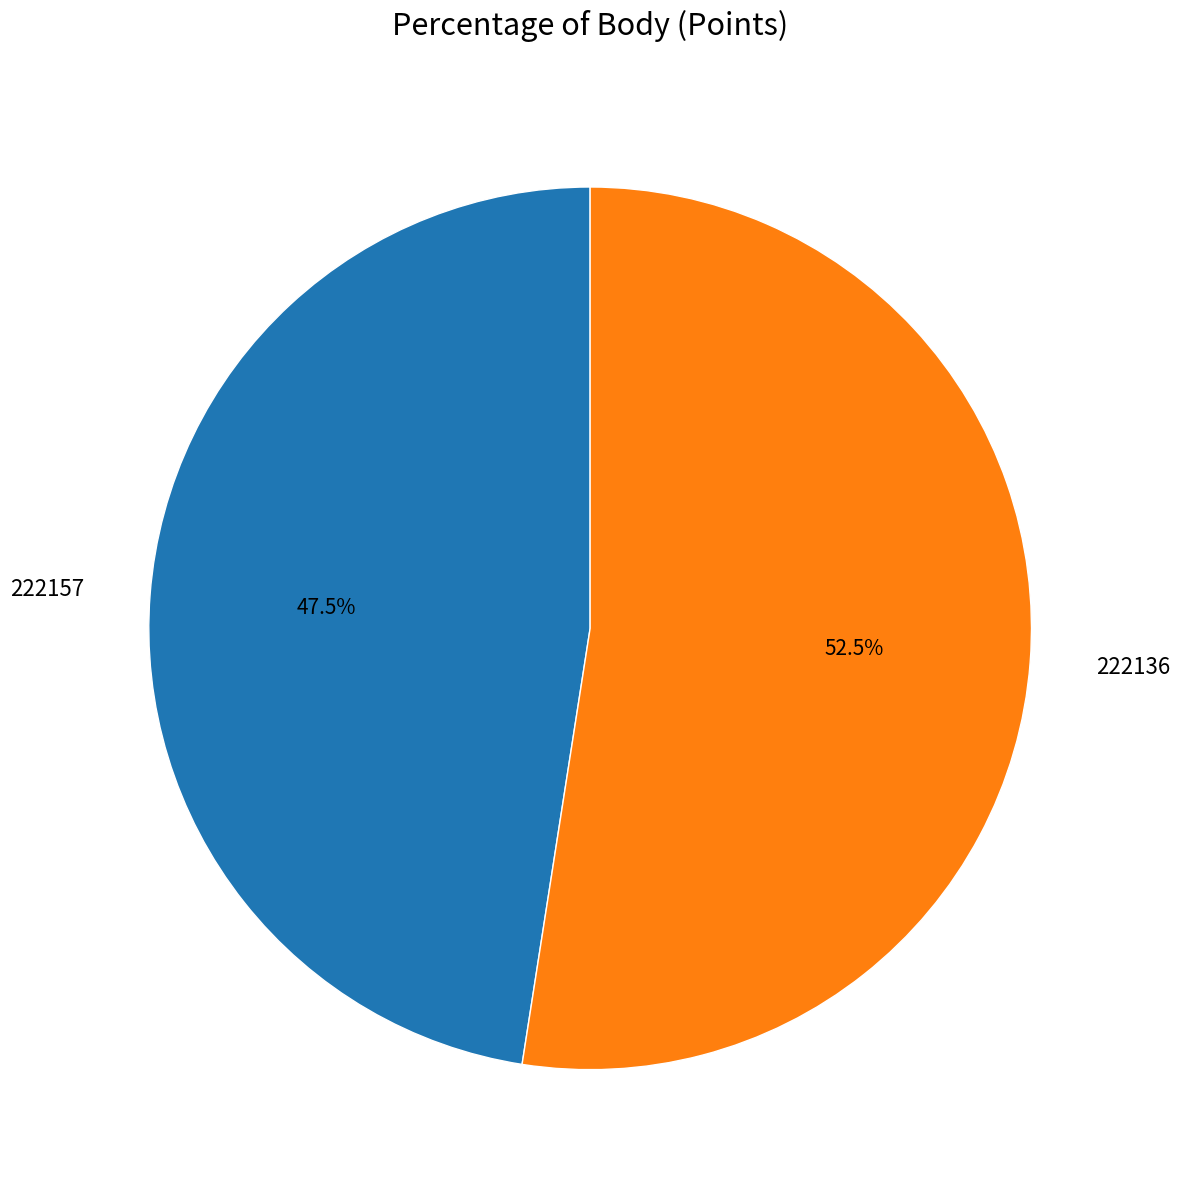

Which category has the smallest portion of the pie?

222157